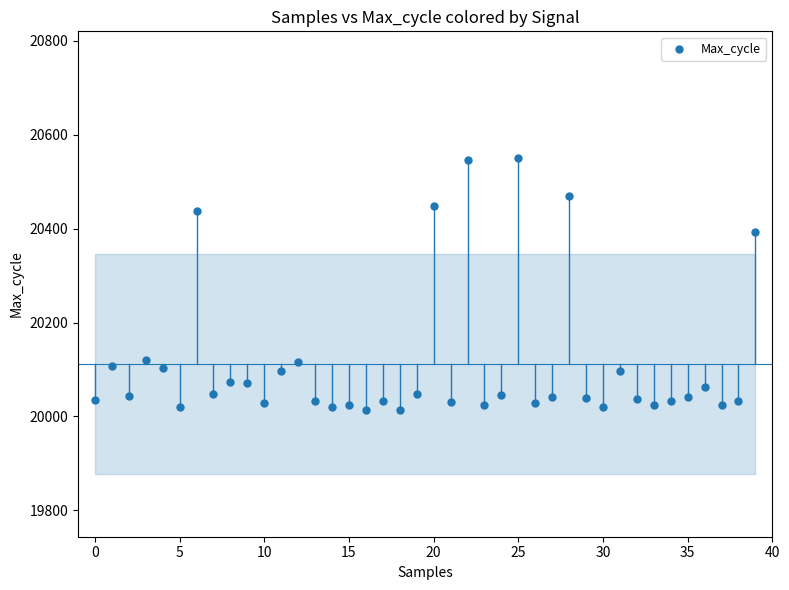

What is the range of Y values (max minus min)?

538